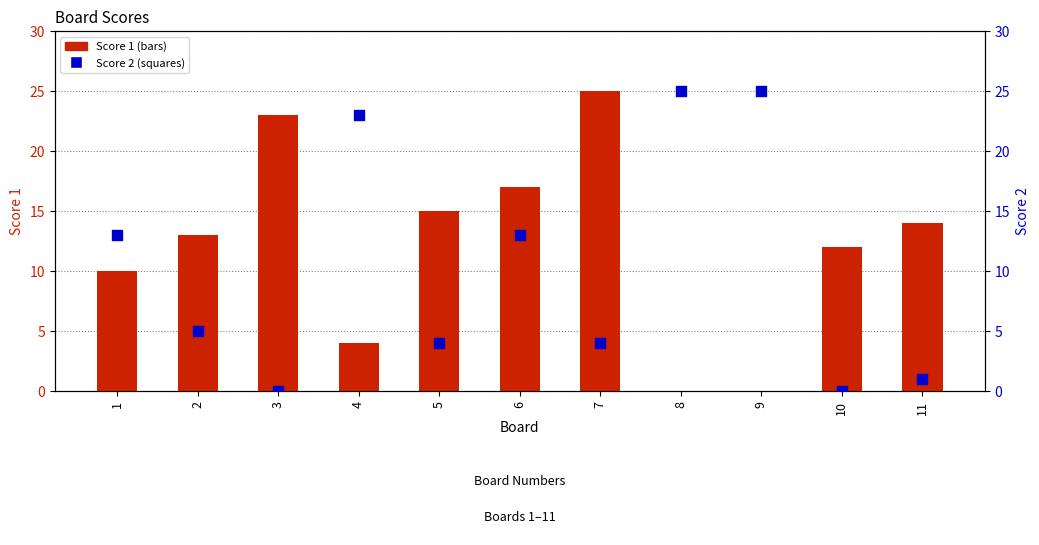

Which series has the largest Y range (max minus min)?

Score 1